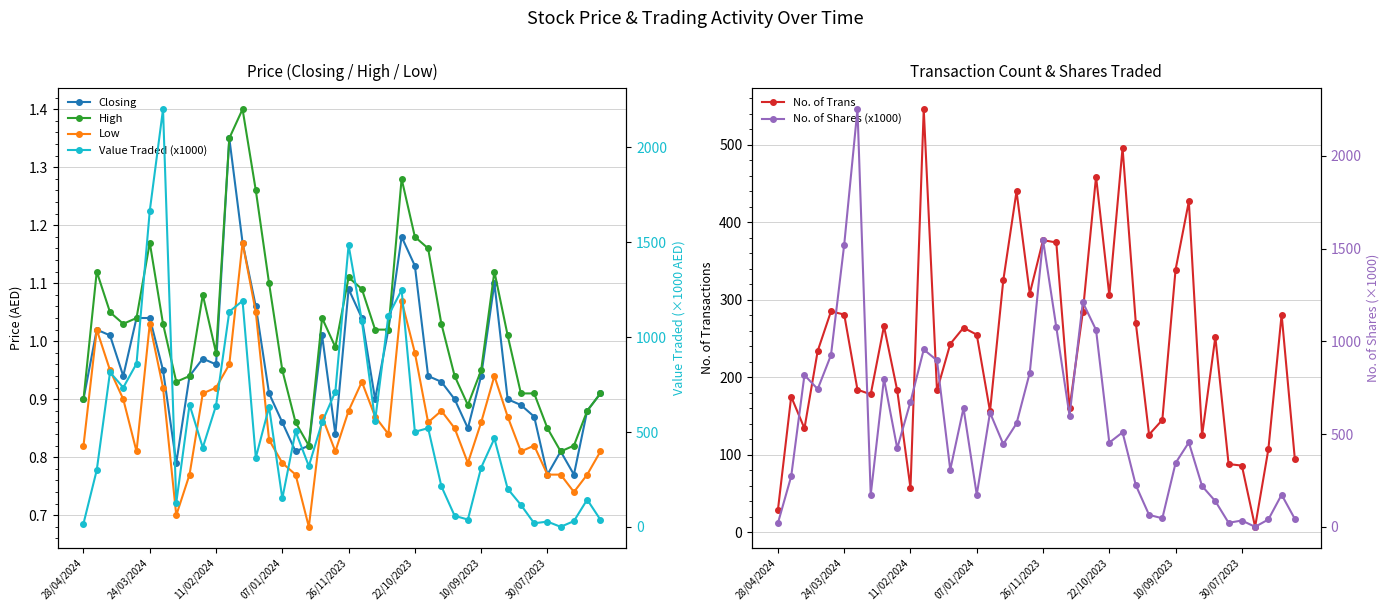

At how many categories does at least one series exceed 2162?

1